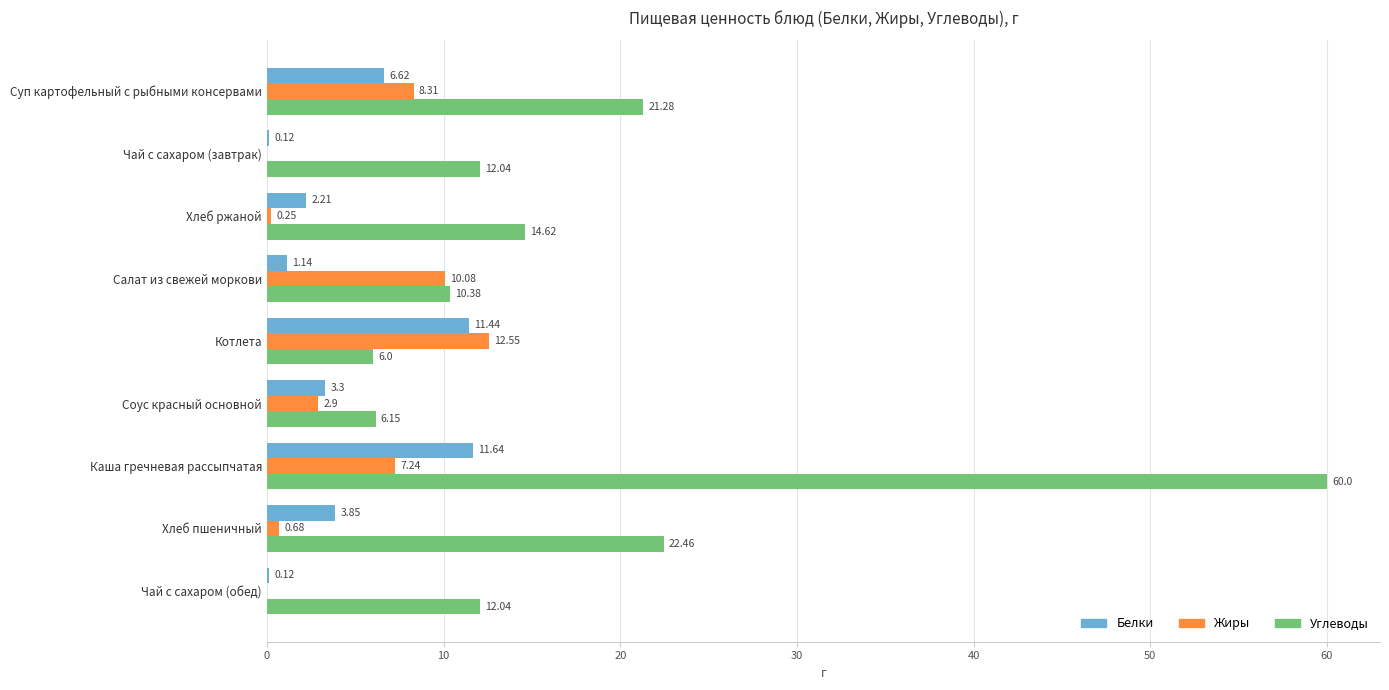

Which series has the widest spread of values?

Углеводы